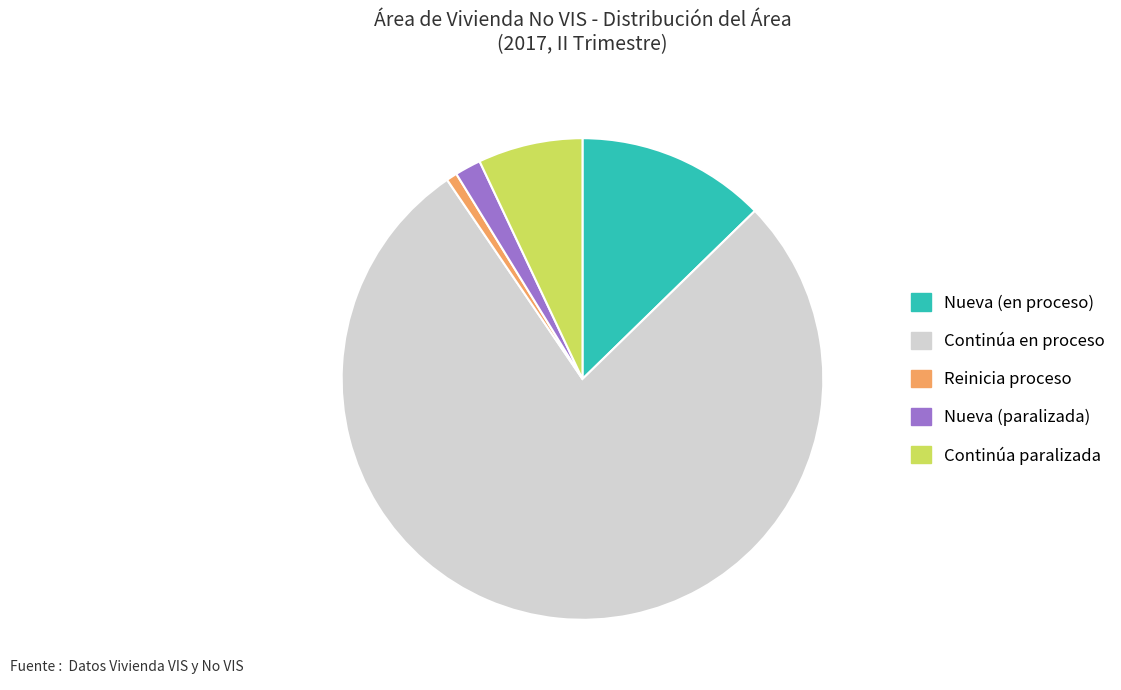

Between Continúa en proceso and Nueva (paralizada), which is larger?

Continúa en proceso